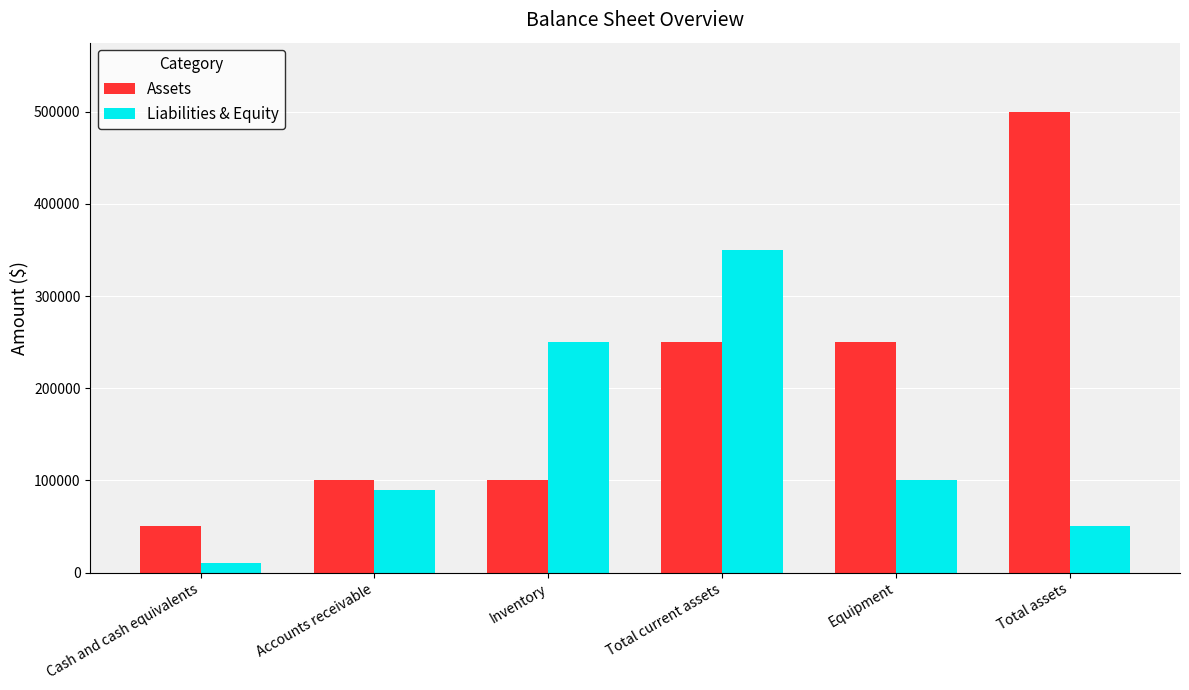

What are all the series names shown in the legend?

Assets, Liabilities & Equity